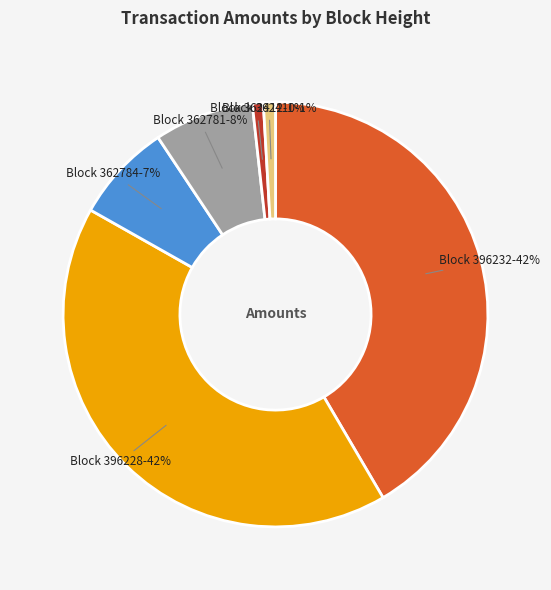

To the nearest percent, what is the average slice percentage?

17%